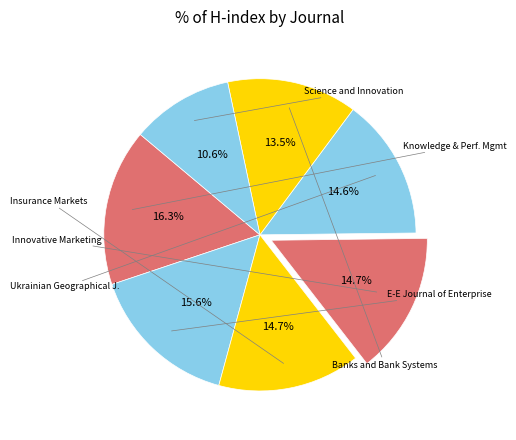

How many slices are in this pie chart?

7